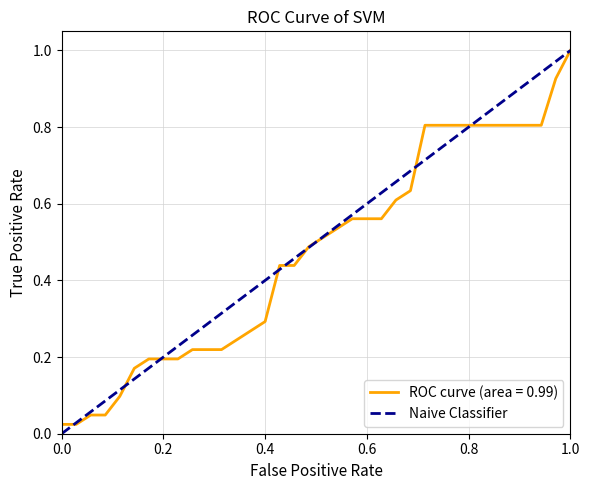

Which series has the widest spread of values?

Naive Classifier